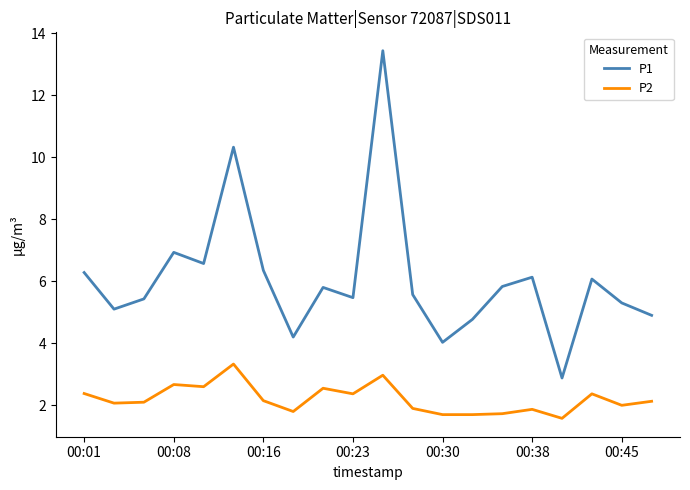

What is the smallest value displayed?

1.6